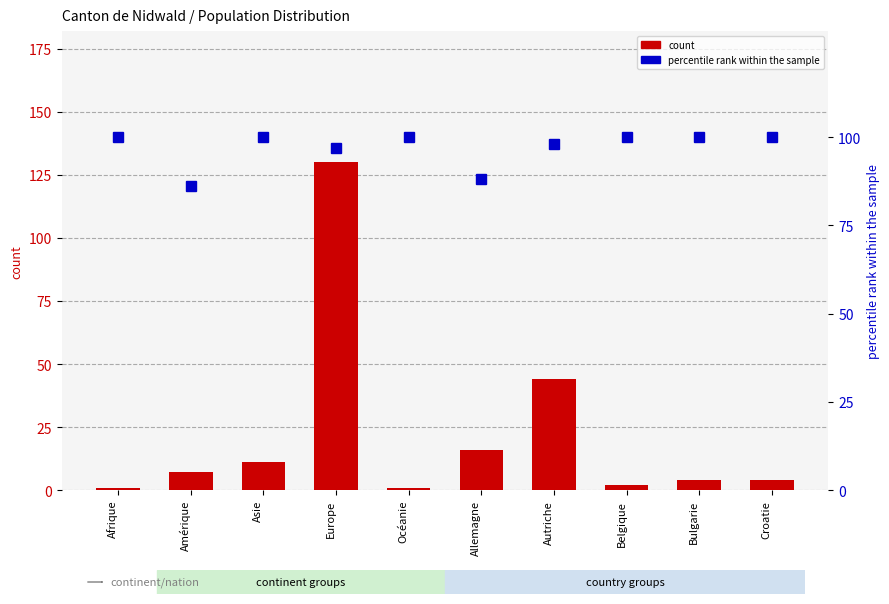

Reading left to right, transcribe all the data shown in this chart.

count: Afrique=1	Amérique=7	Asie=11	Europe=130	Océanie=1	Allemagne=16	Autriche=44	Belgique=2	Bulgarie=4	Croatie=4
percentile rank within the sample: Afrique=100	Amérique=86	Asie=100	Europe=97	Océanie=100	Allemagne=88	Autriche=98	Belgique=100	Bulgarie=100	Croatie=100